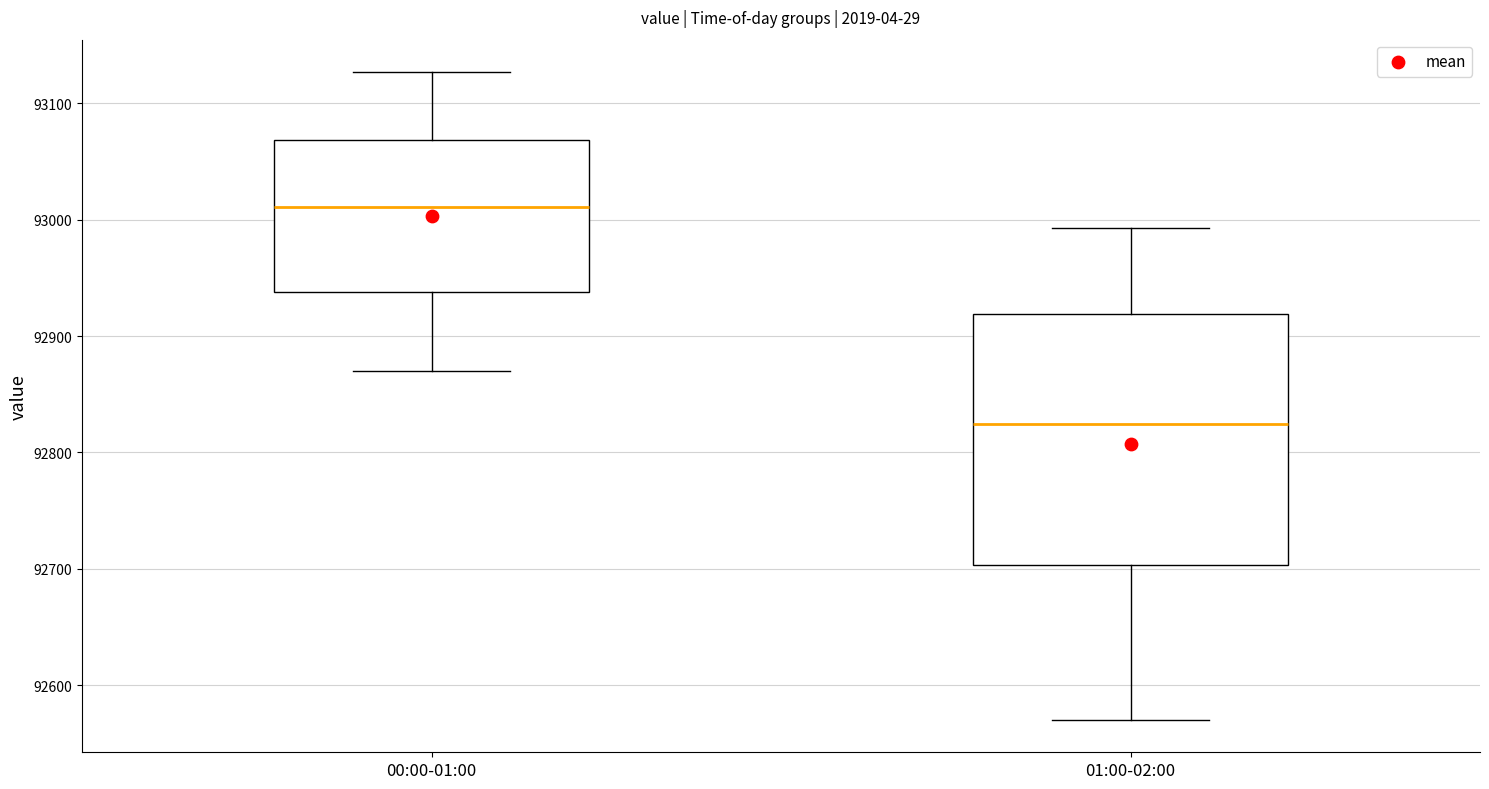

Which box's median line is the highest?

00:00-01:00